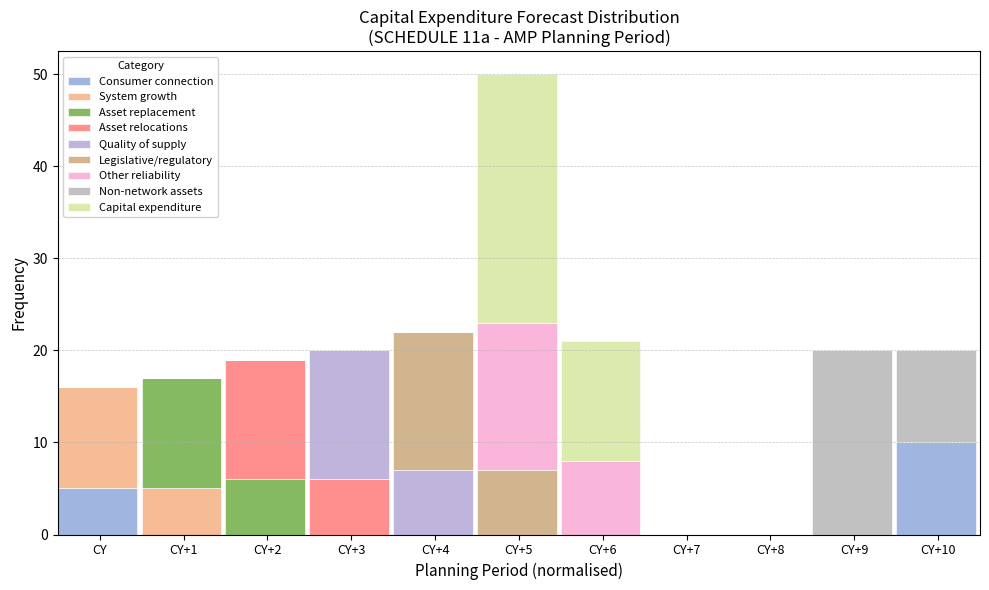

Does the chart contain stacked bars?

Yes